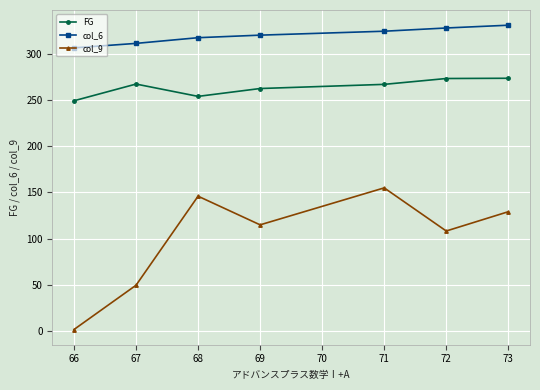

True or false: FG and col_9 intersect in this chart.

False